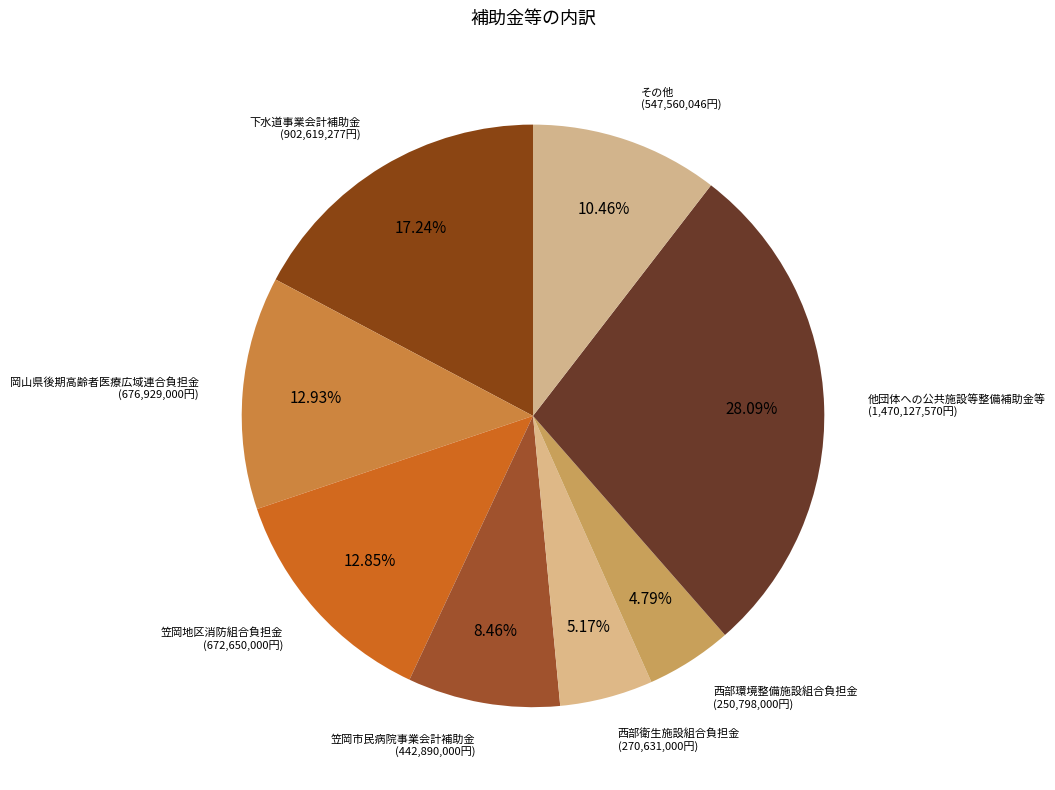

How many segments does this pie chart have?

8